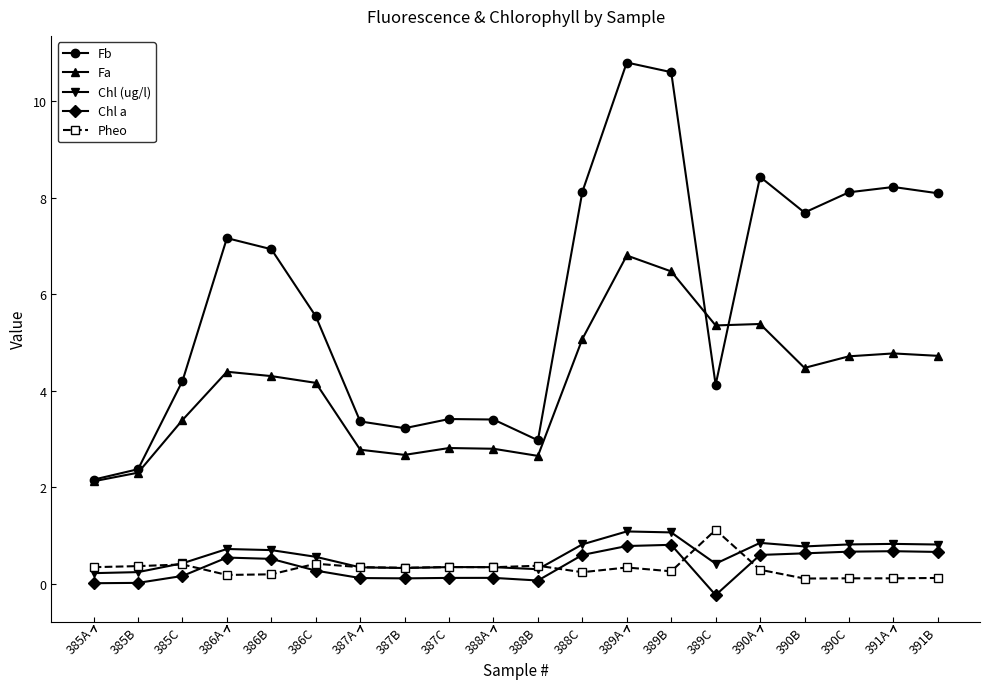

What is the value of the Fb point at the 11th from the left?

3.0